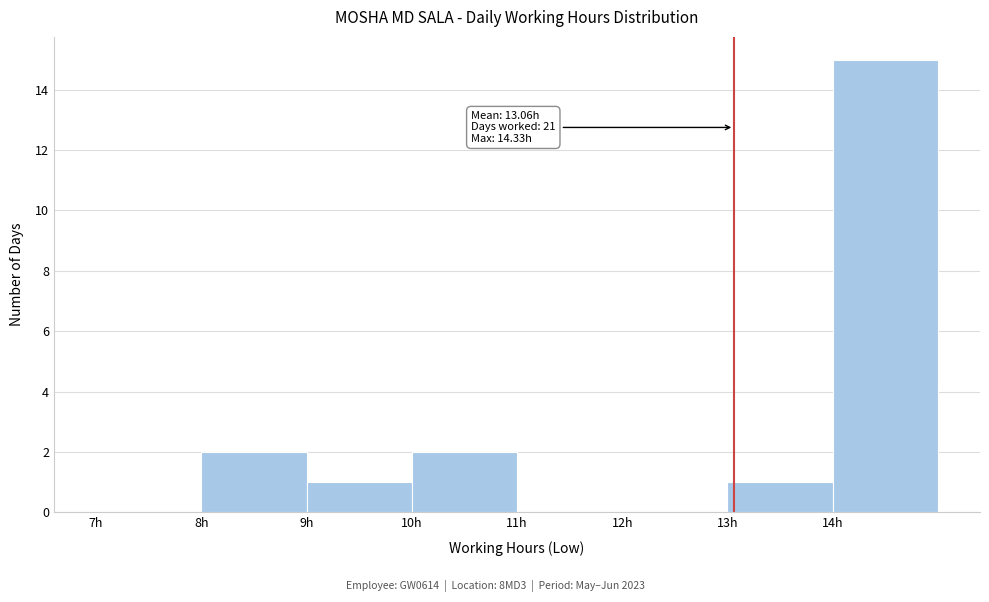

Over which range of the x-axis is the bar tallest?

14 to 15